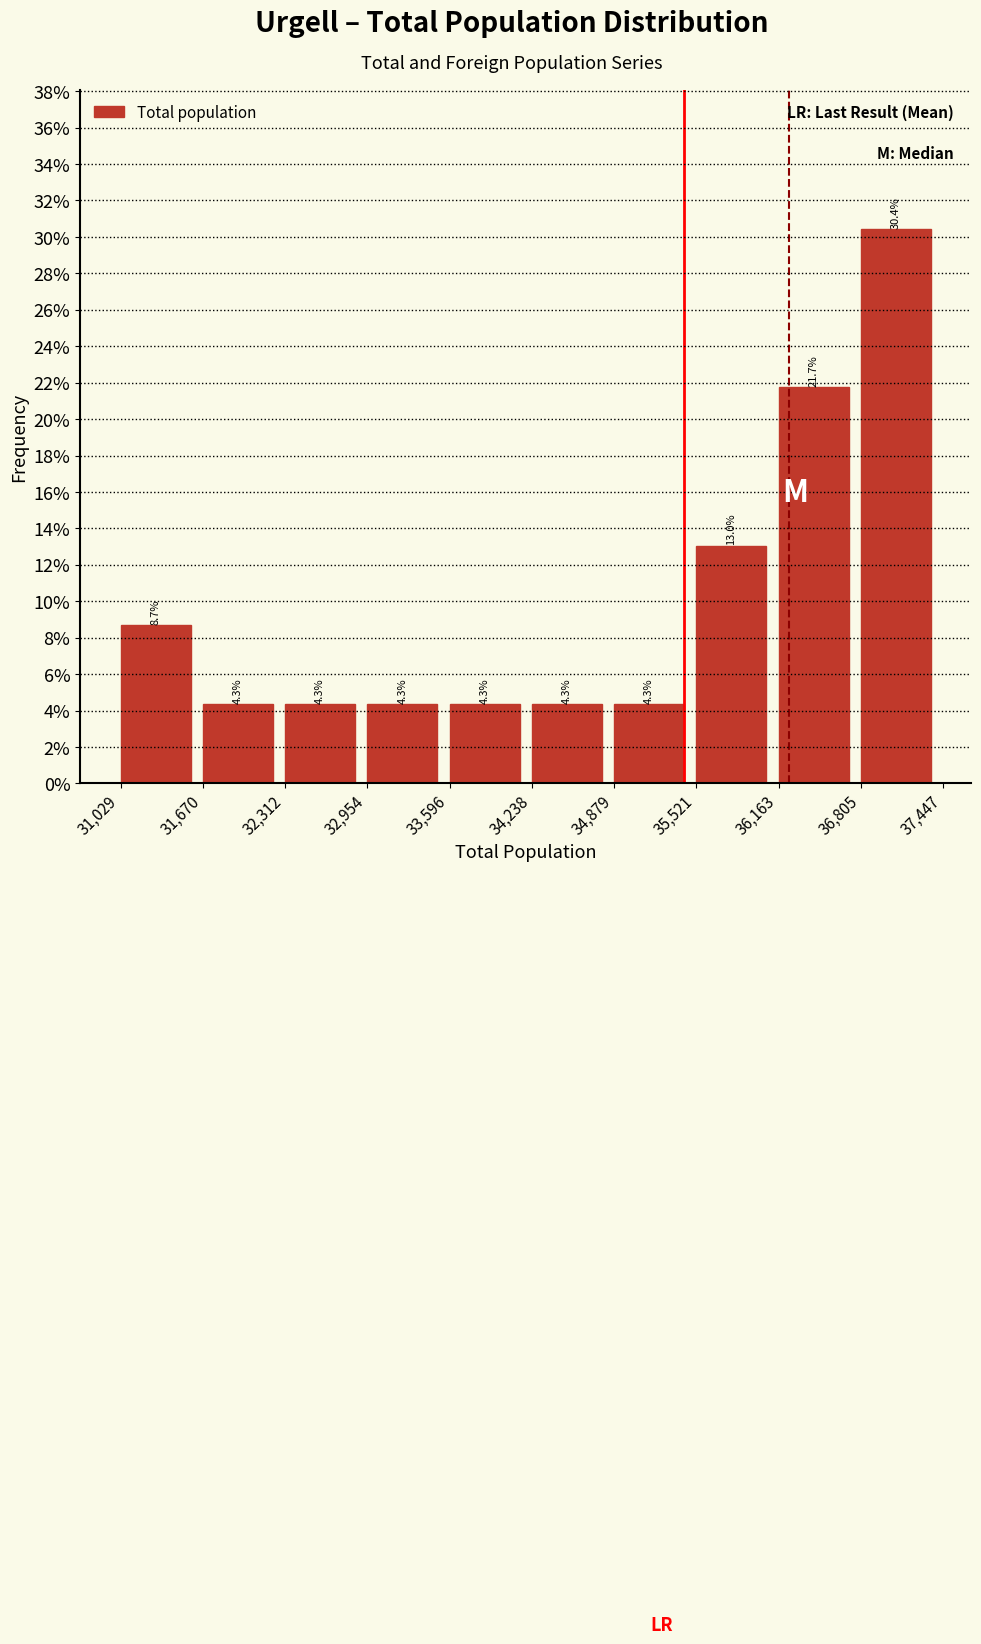

Reading left to right, transcribe this chart: for each bar, give the range it covers on the x-axis and its height.

31,029 to 31,670: 8.7
31,670 to 32,312: 4.3
32,312 to 32,954: 4.3
32,954 to 33,596: 4.3
33,596 to 34,238: 4.3
34,238 to 34,879: 4.3
34,879 to 35,521: 4.3
35,521 to 36,163: 13.0
36,163 to 36,805: 21.7
36,805 to 37,447: 30.4